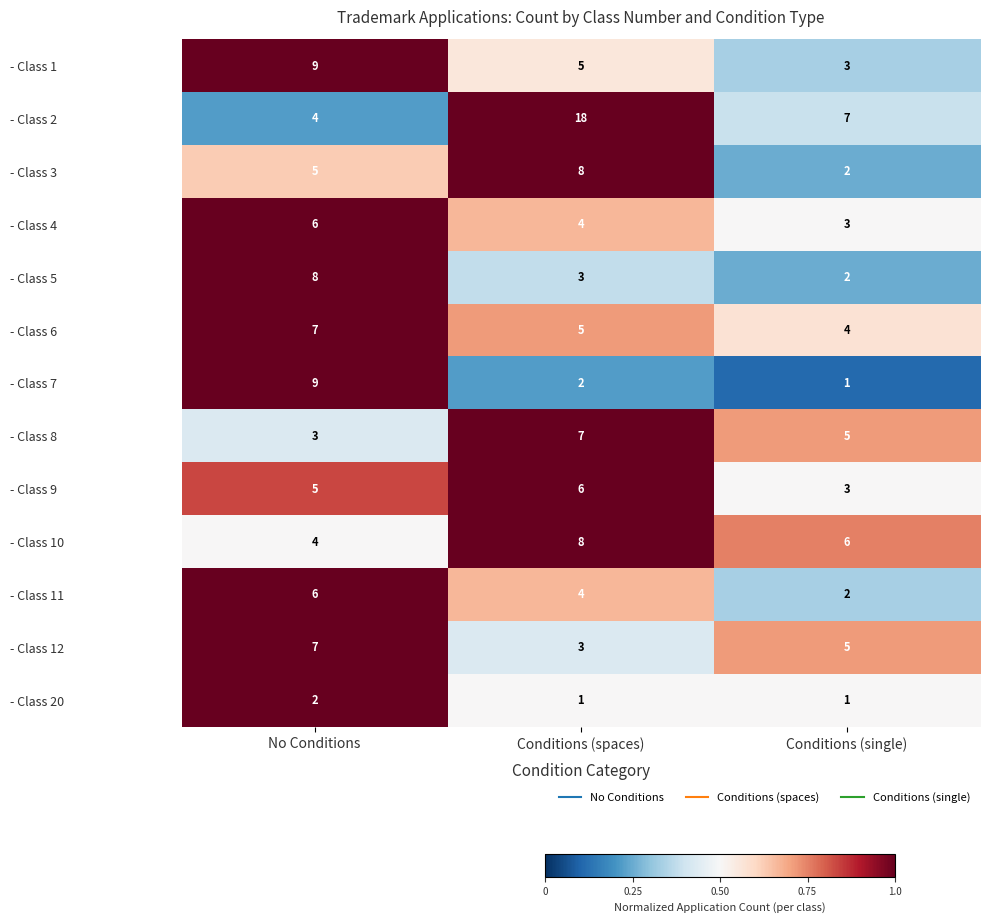

List the labels in order of - Class 12 value, largest first.

No Conditions, Conditions (single), Conditions (spaces)